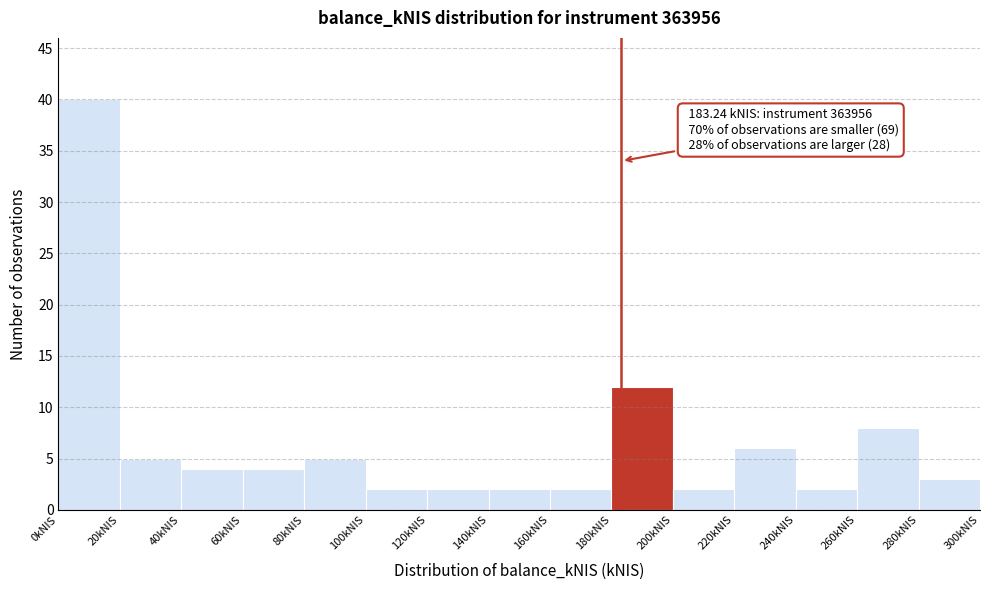

Which range on the x-axis has the tallest bar?

0 to 20